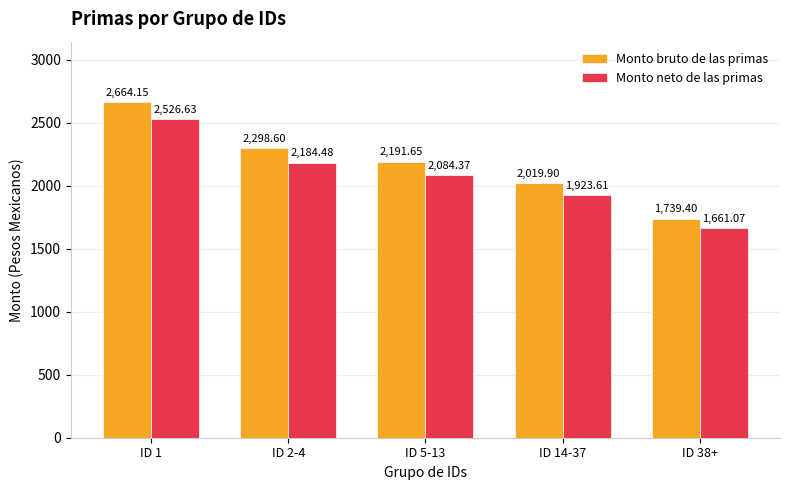

Where does the Monto bruto de las primas series first go above 2191?

ID 1